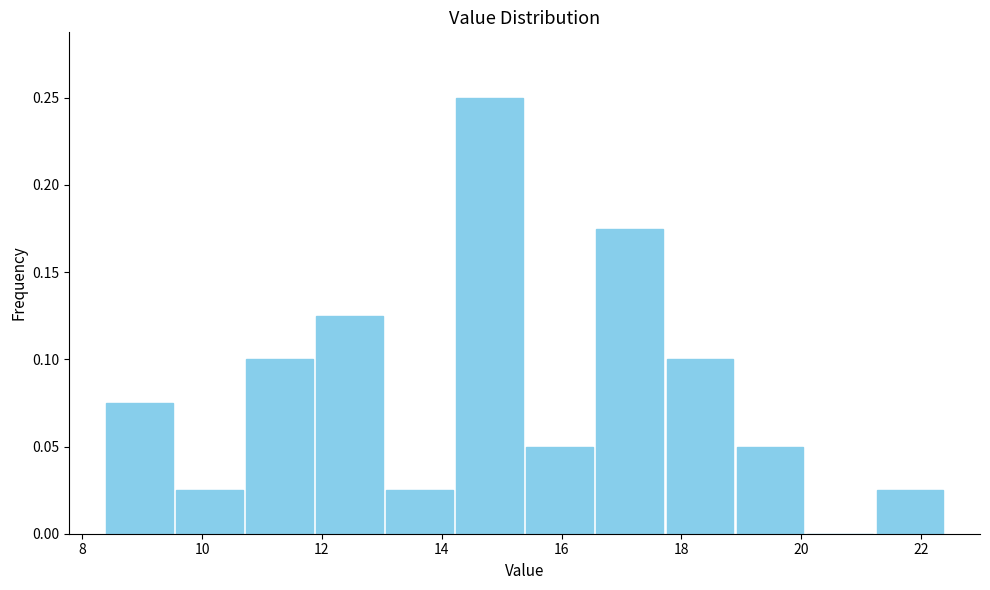

What is the height of the bar covering 21.2 to 22.4 on the x-axis? Neither the bar edges nor the heights are printed on the chart, so give them approximately, as read against the axes.

0.025